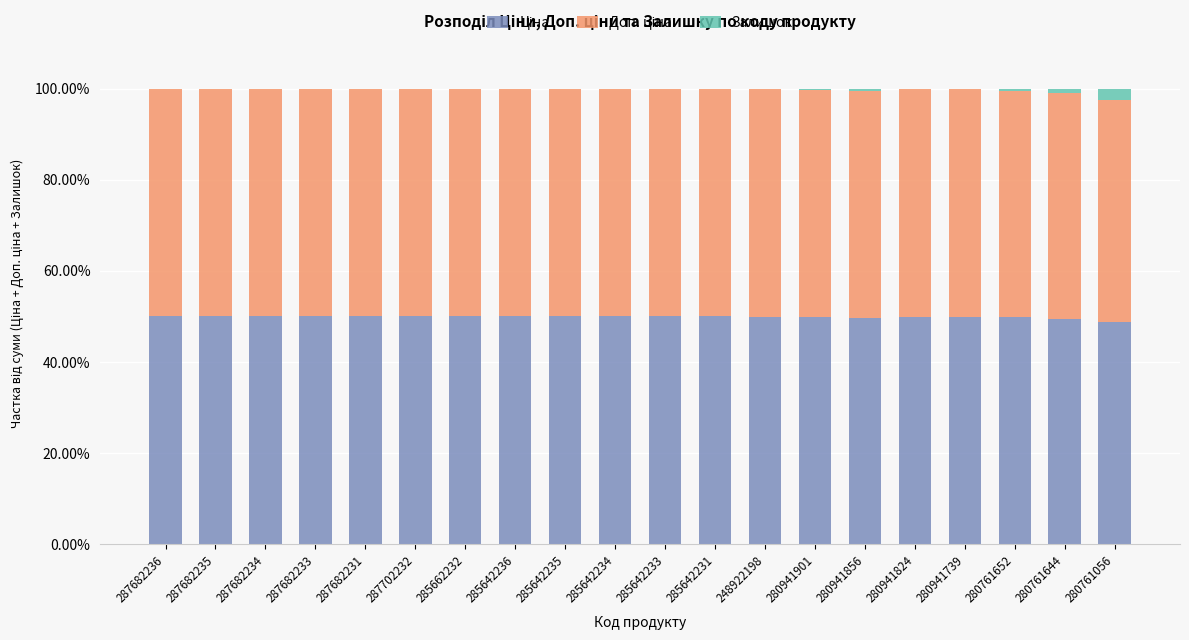

Are the bars grouped side by side (vs. stacked)?

No